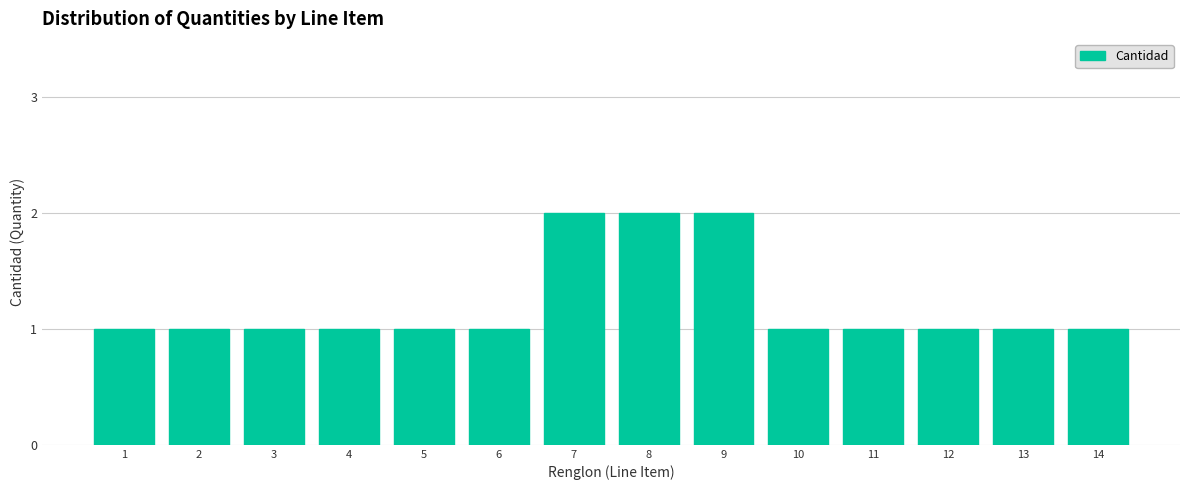

Reading right to left, what are all the values shown in this chart?

1	1	1	1	1	2	2	2	1	1	1	1	1	1